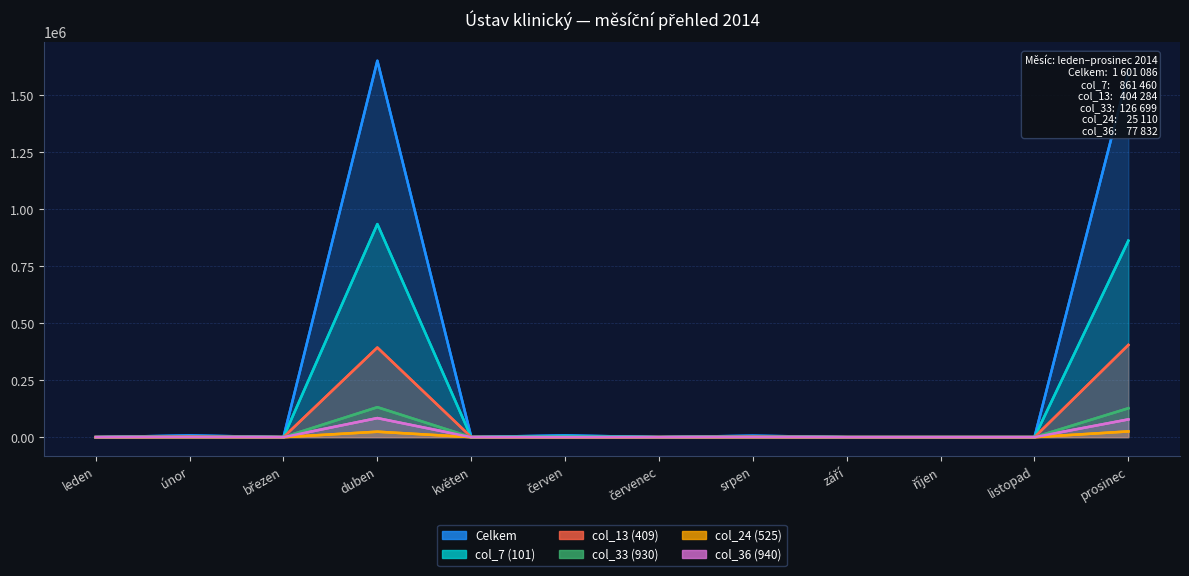

Read the col_7 (101) value at prosinec.

861460.0